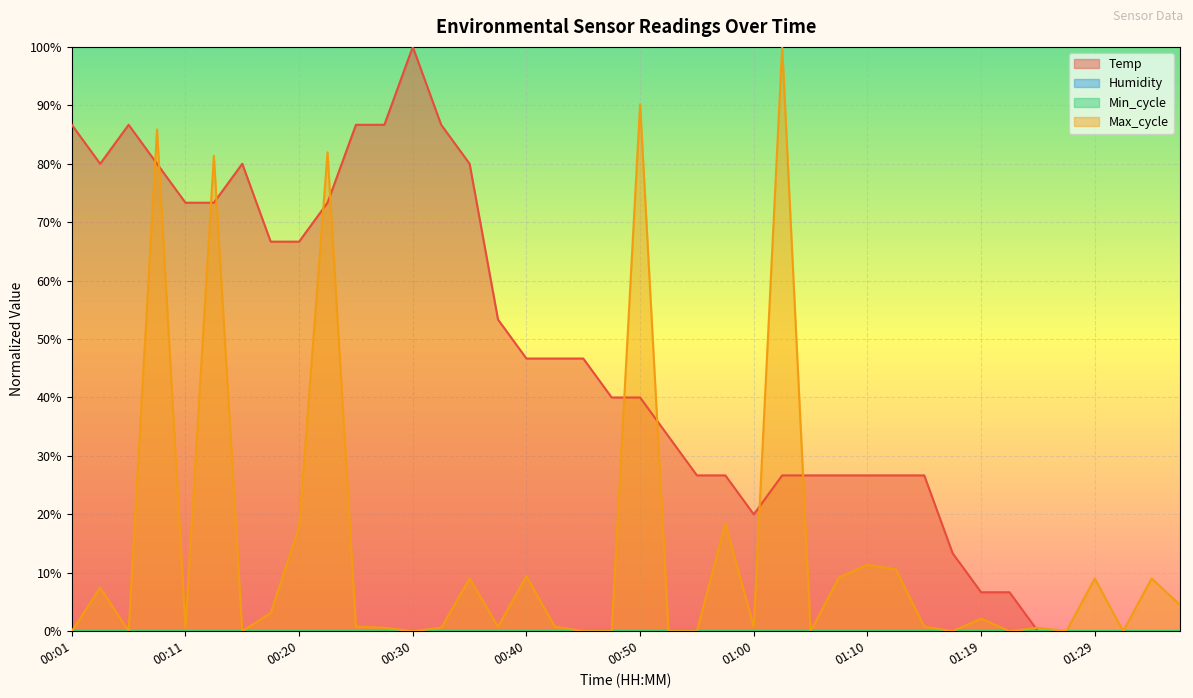

In Max_cycle, how many points are higher than both neighbors (excluding endpoints)?

14